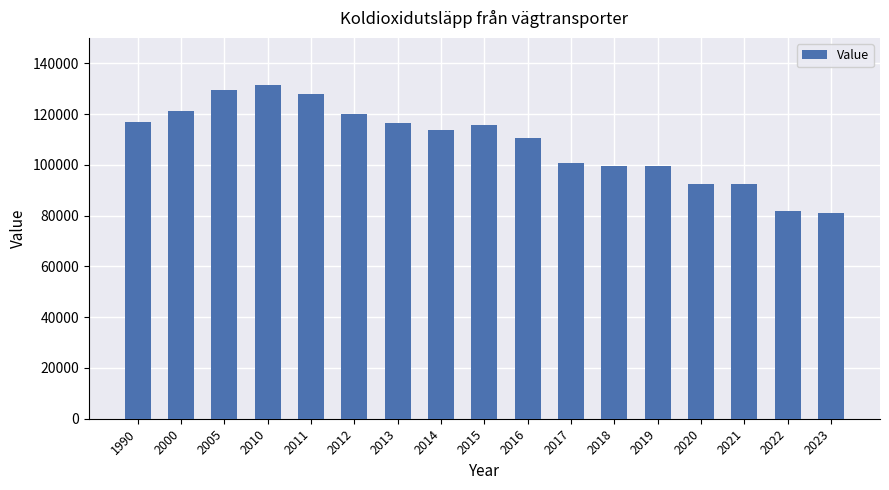

What is the difference between the values at 2023 and 2018?

18728